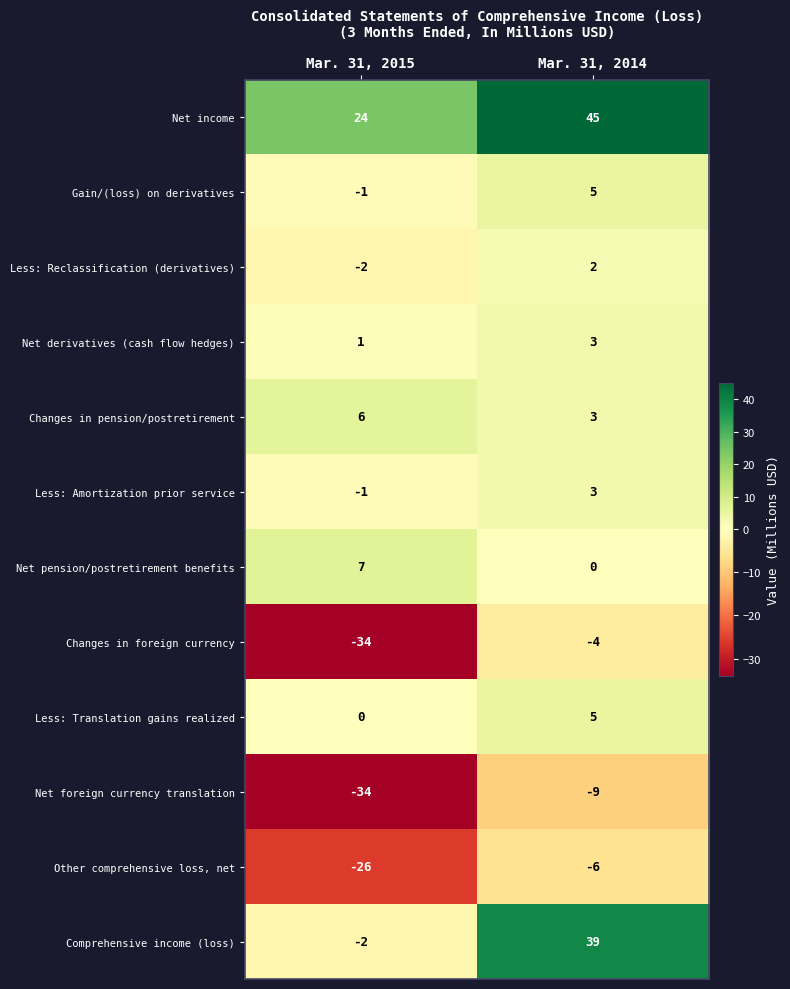

Which series has the largest range (max minus min)?

Comprehensive income (loss)